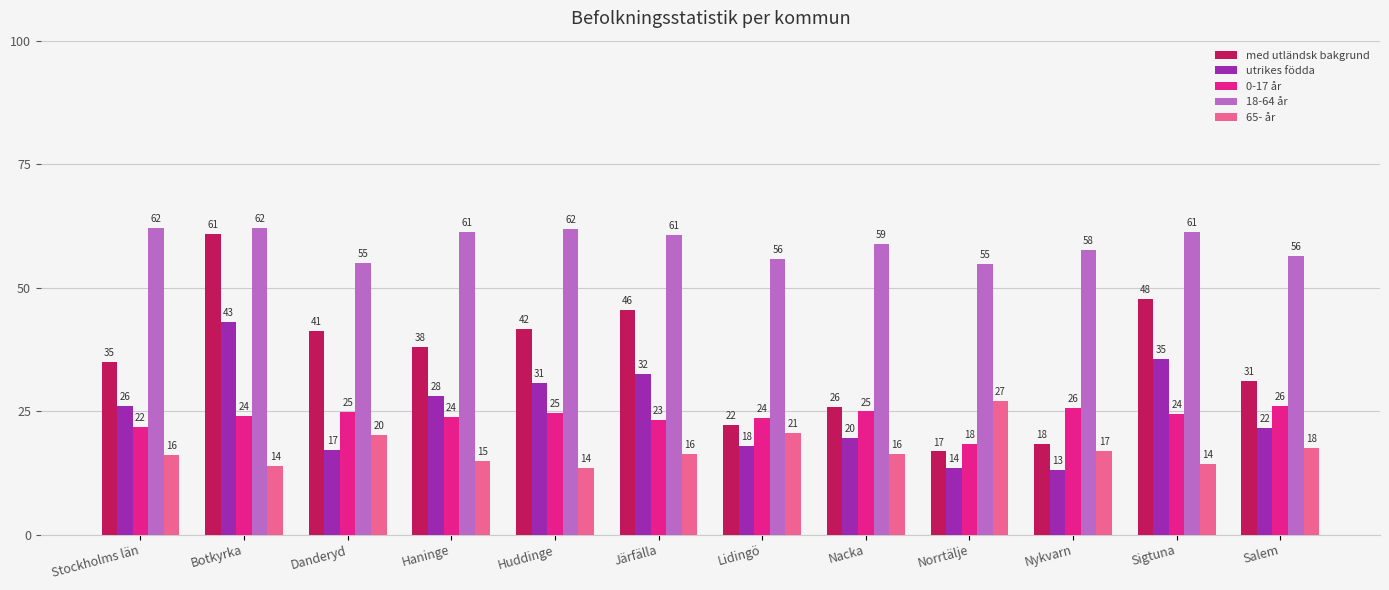

What is the difference between the highest and lowest values at Sigtuna?

47.0